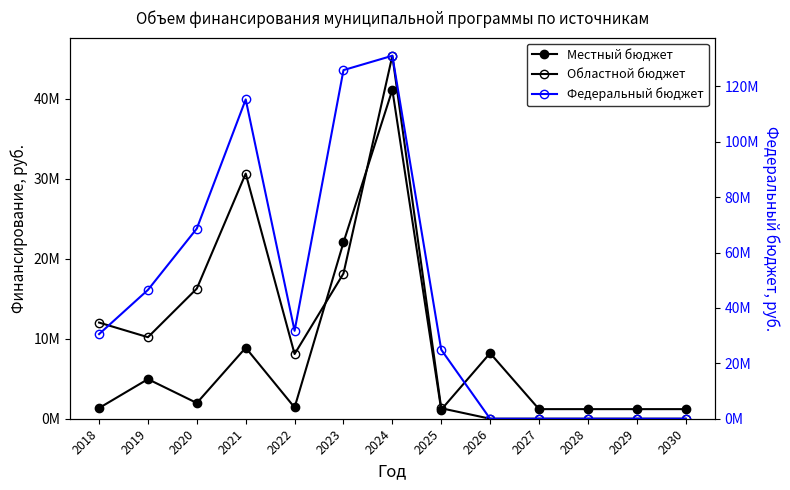

Where is the first local maximum for Местный бюджет?

2019